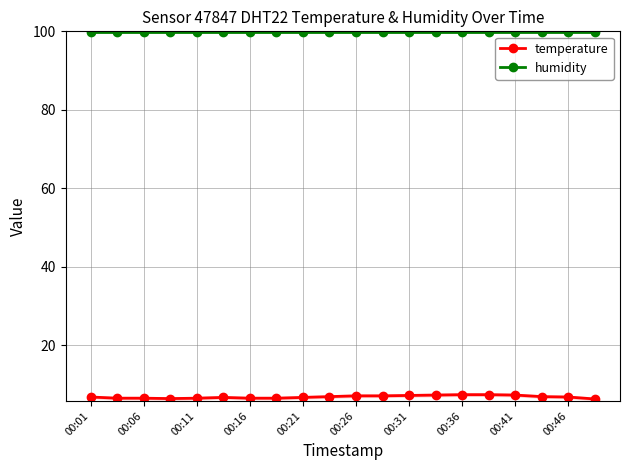

True or false: humidity and temperature cross at least once.

False